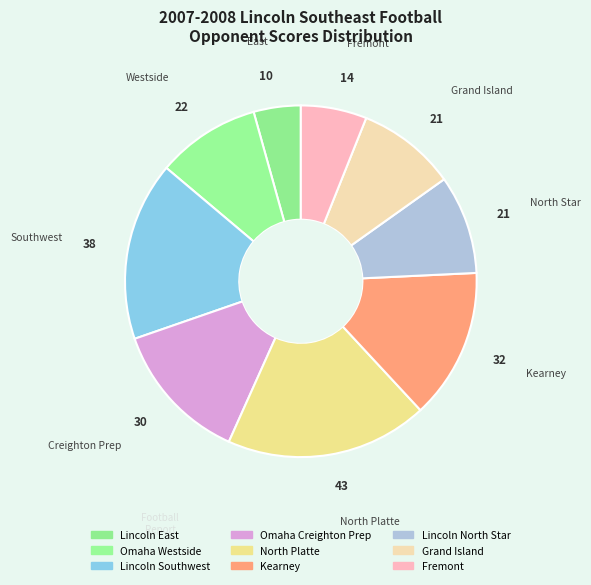

Does Omaha Creighton Prep represent more than half of the total?

No